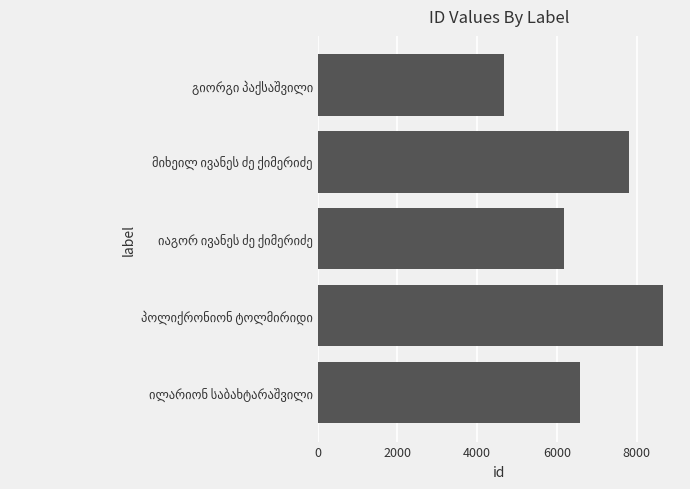

What is the maximum value shown in the chart?

8658